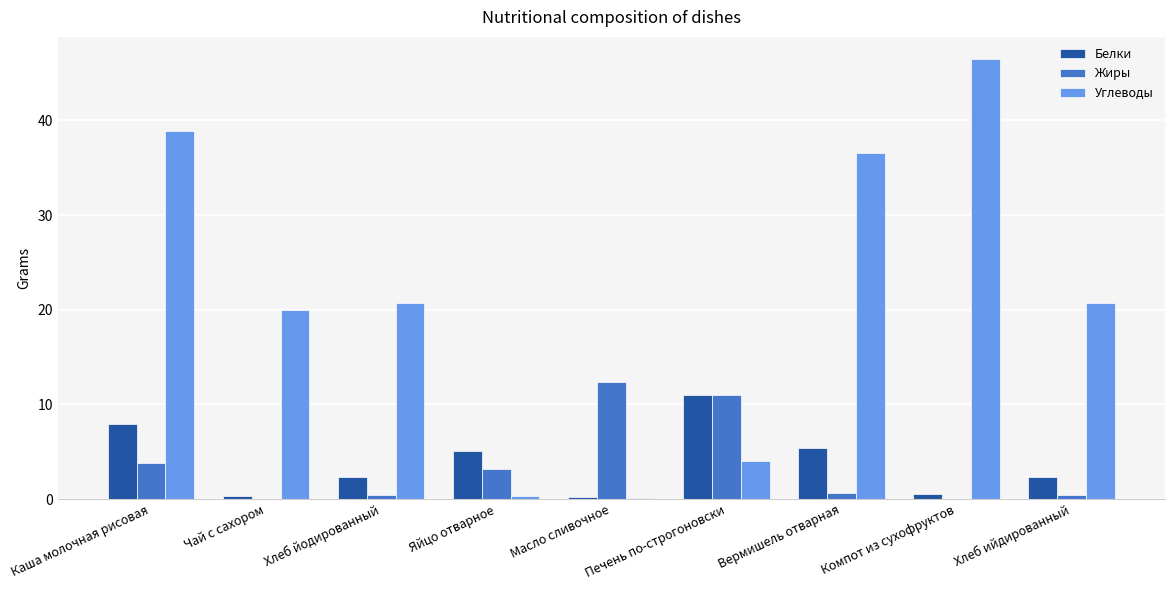

Where is Жиры nearest to the value 6?

Каша молочная рисовая